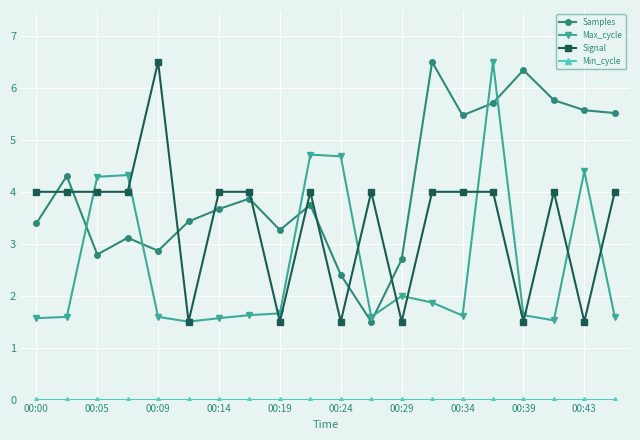

How many intersections are there between Signal and Samples?

9